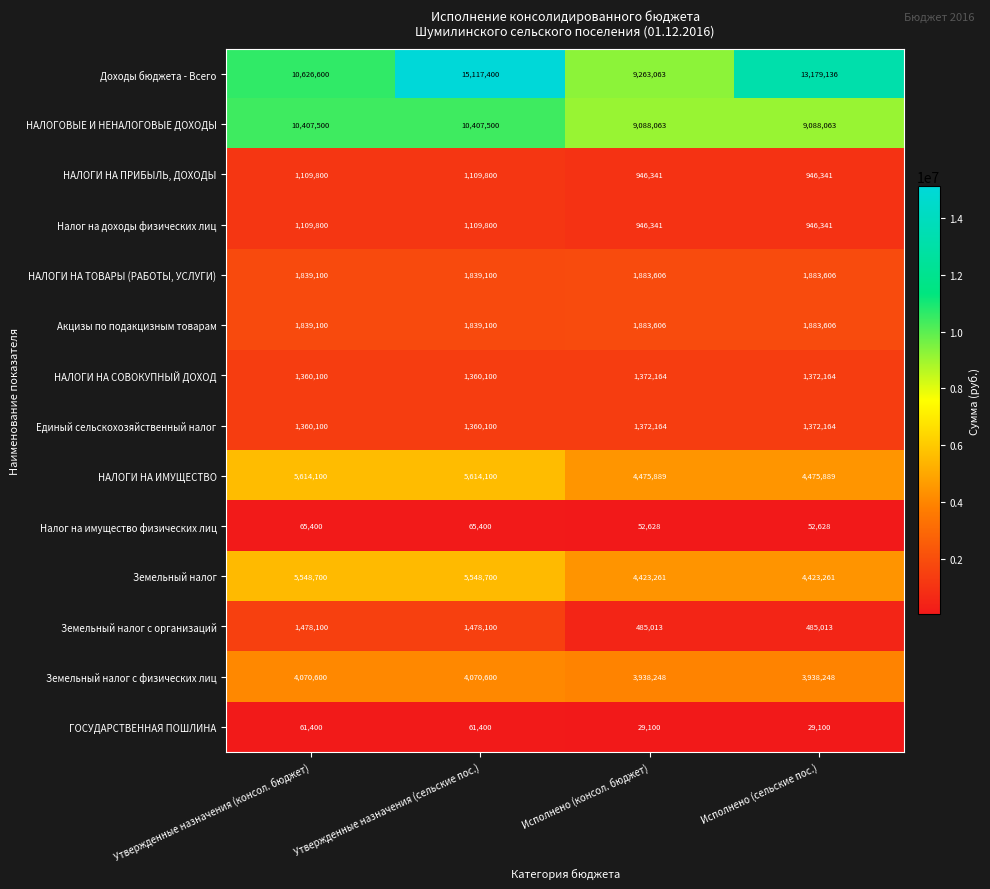

Is it true that Акцизы по подакцизным товарам equals 1883606 at Исполнено (сельские пос.)?

True